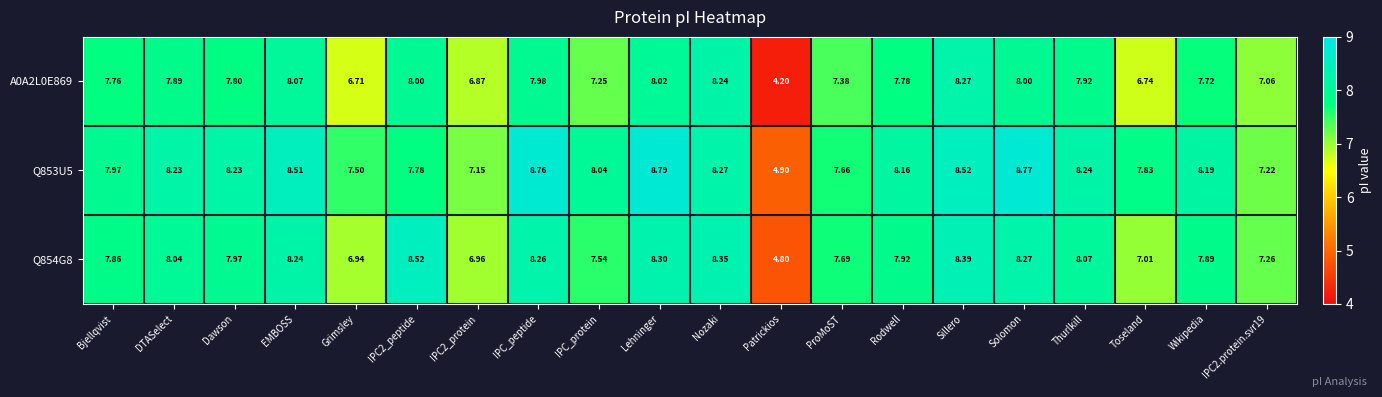

Which category has the highest value across all series?

Lehninger